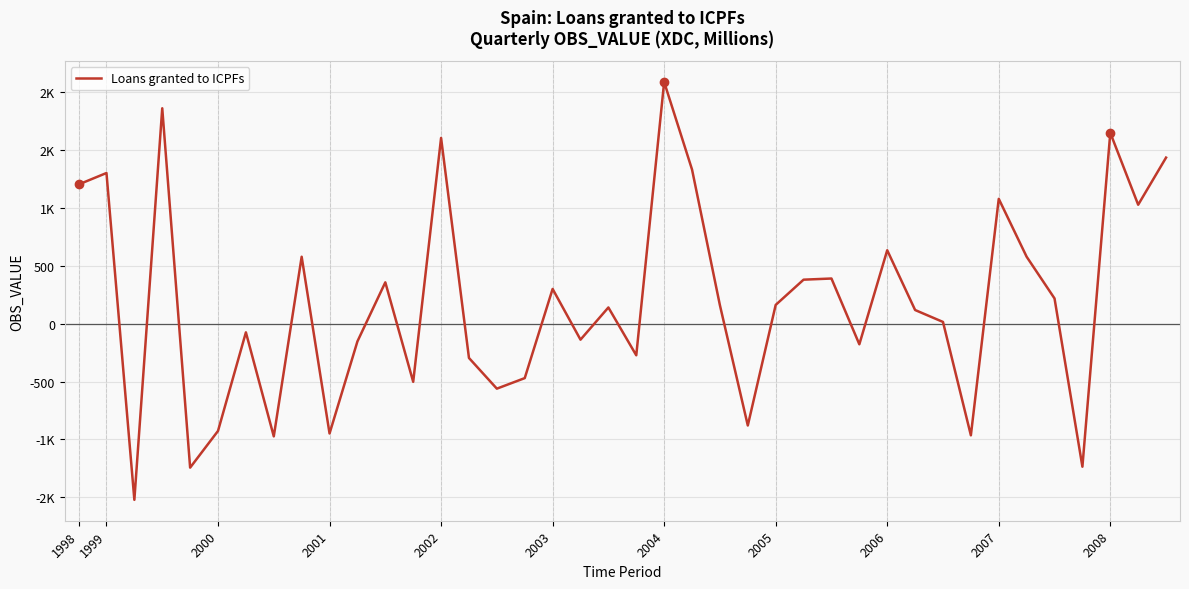

Does the chart have visible grid lines?

Yes